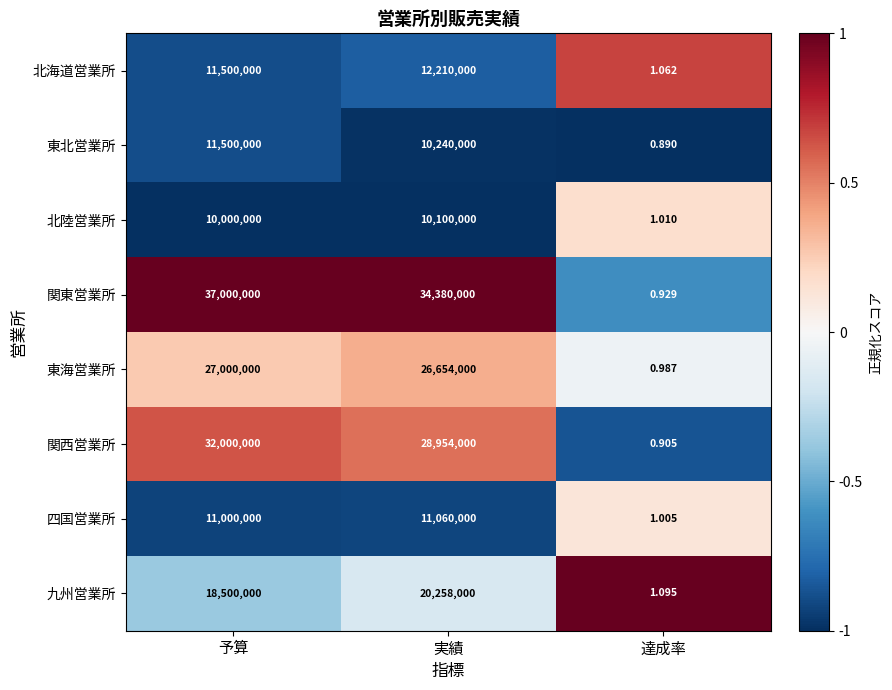

How many data points does each series have?

3